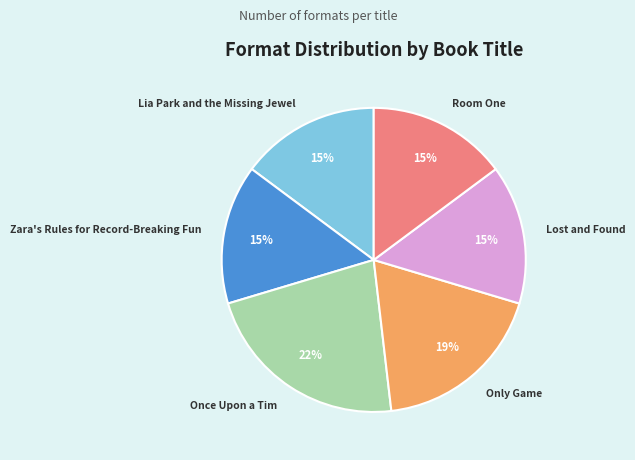

Do Room One and Lia Park and the Missing Jewel together represent more than half of the pie?

No